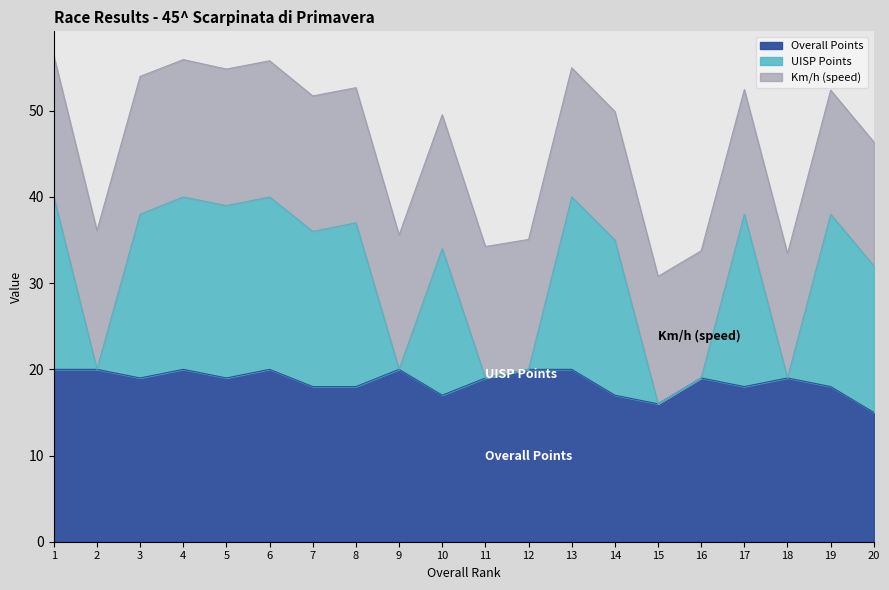

Does the chart have visible grid lines?

No